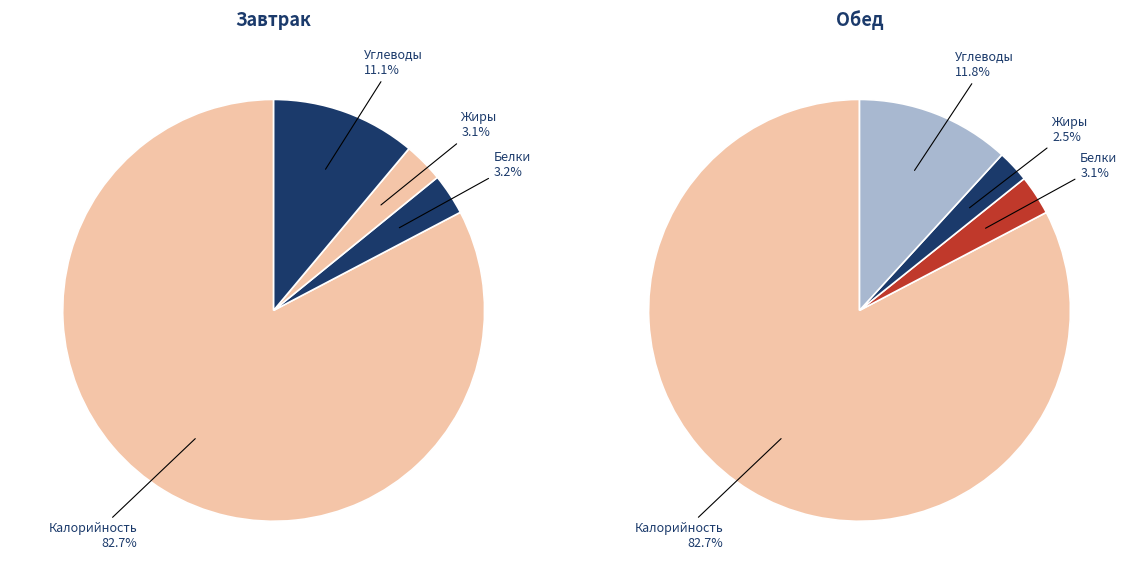

Which category has the biggest portion of the pie?

Калорийность